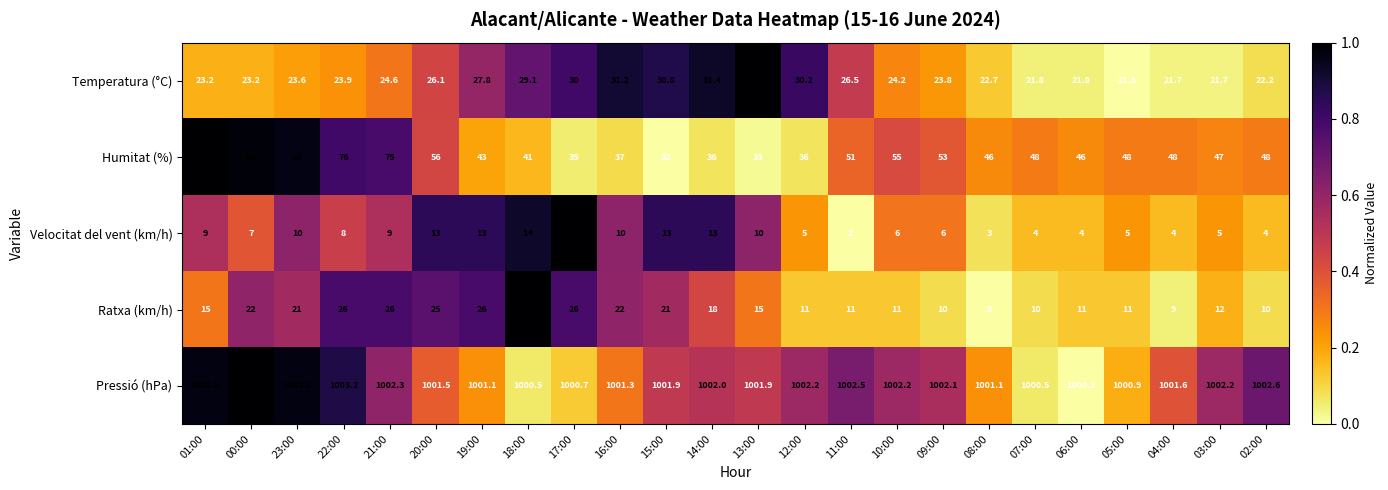

How many series are shown in this chart?

5